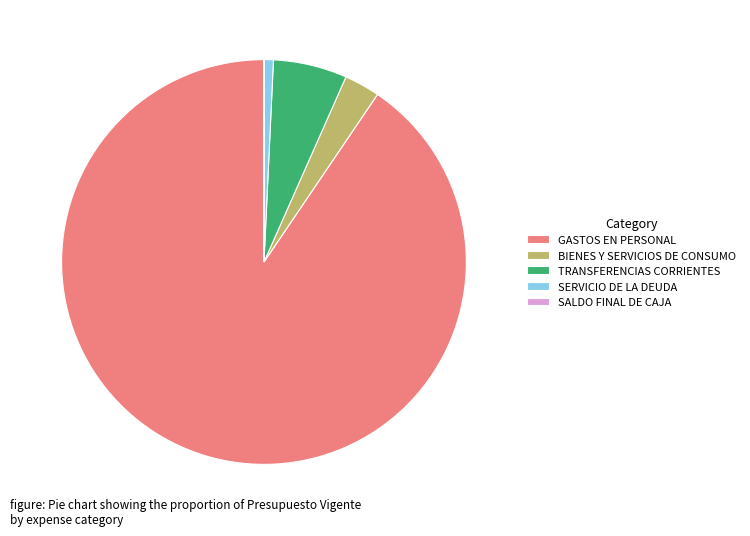

Which slice is the largest?

GASTOS EN PERSONAL